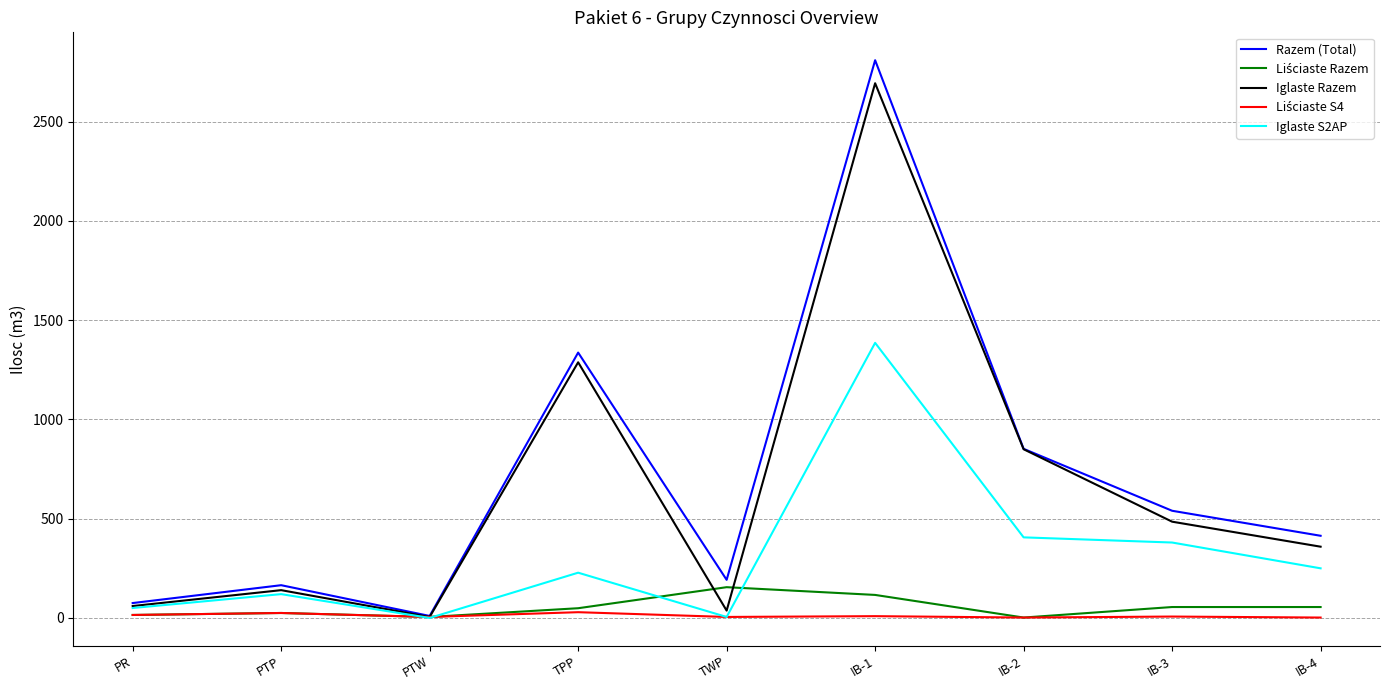

What is the sum of all Razem (Total) values?

6395